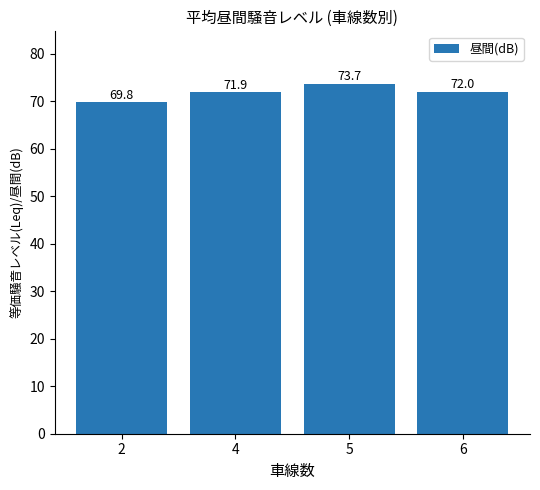

Reading left to right, what are all the values shown in this chart?

69.8	71.9	73.7	72.0